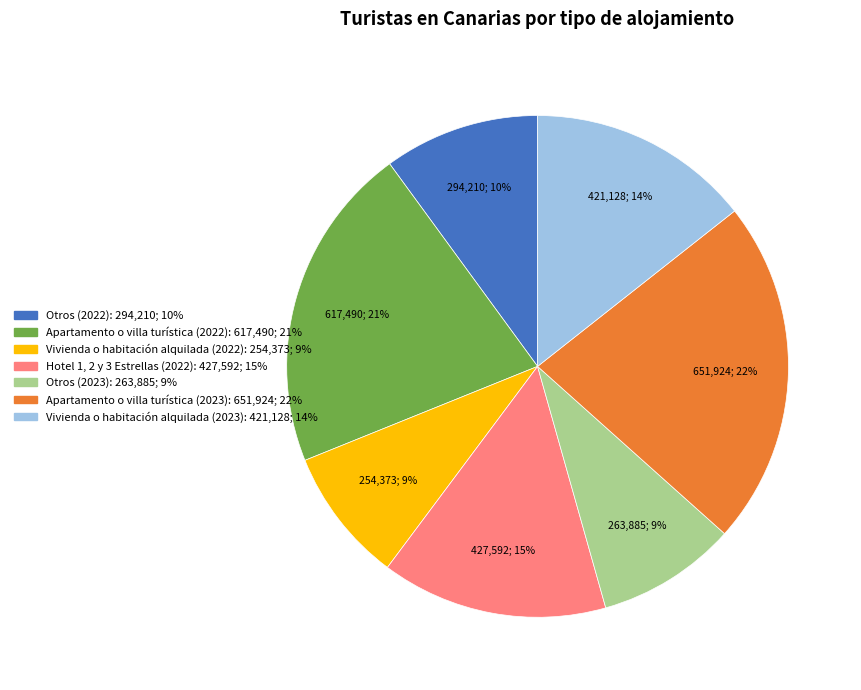

Combined, do Hotel 1, 2 y 3 Estrellas (2022) and Vivienda o habitación alquilada (2023) account for over 50%?

No